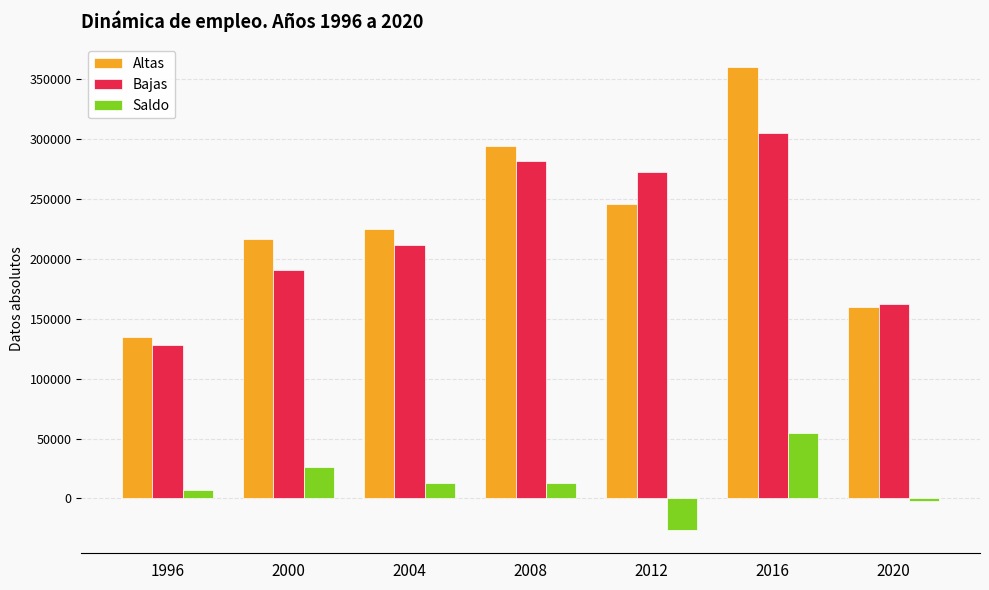

List the series in order of their peak value, highest first.

Altas, Bajas, Saldo